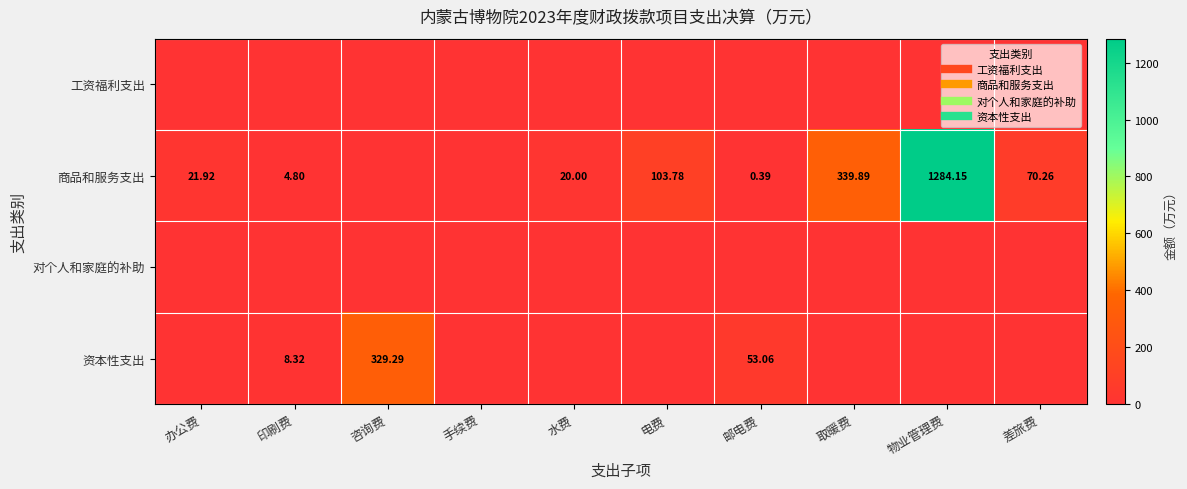

Which category has the highest value across all series?

物业管理费